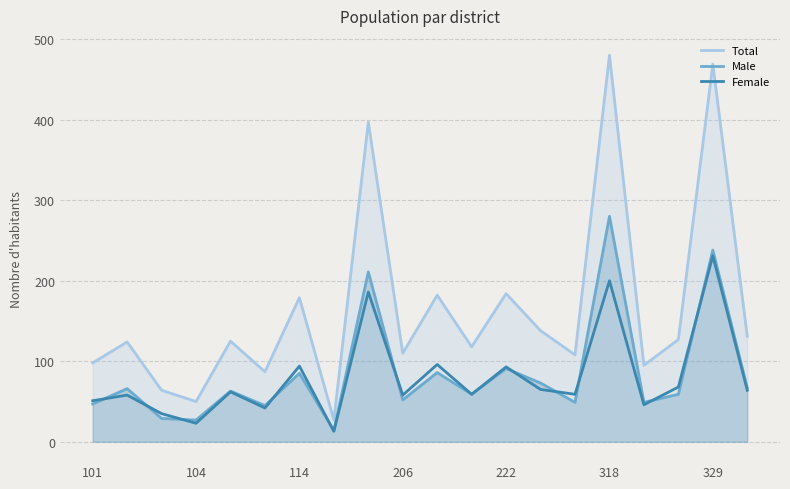

What is the value of the Total point at the 16th from the left?

480